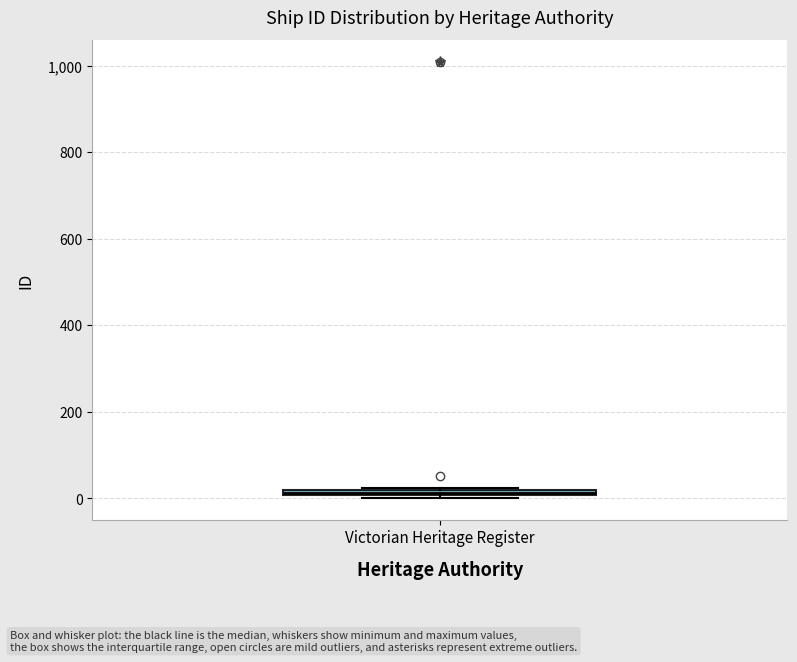

Where is the lower edge of the box for Victorian Heritage Register on the y-axis? The values are not printed on the chart, so give them approximately, as read against the axis.

0